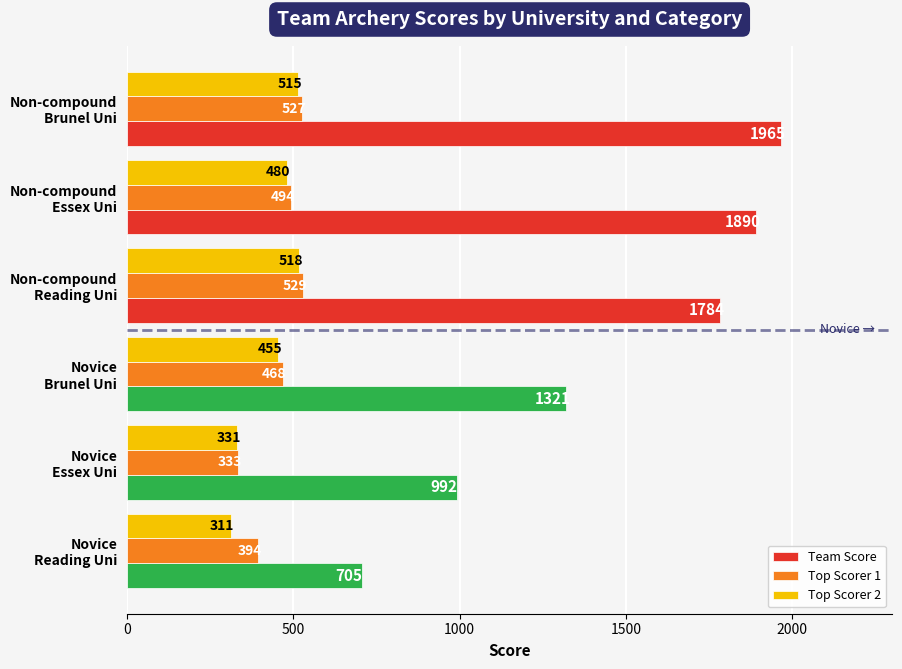

What are all the series names shown in the legend?

Team Score, Top Scorer 1, Top Scorer 2